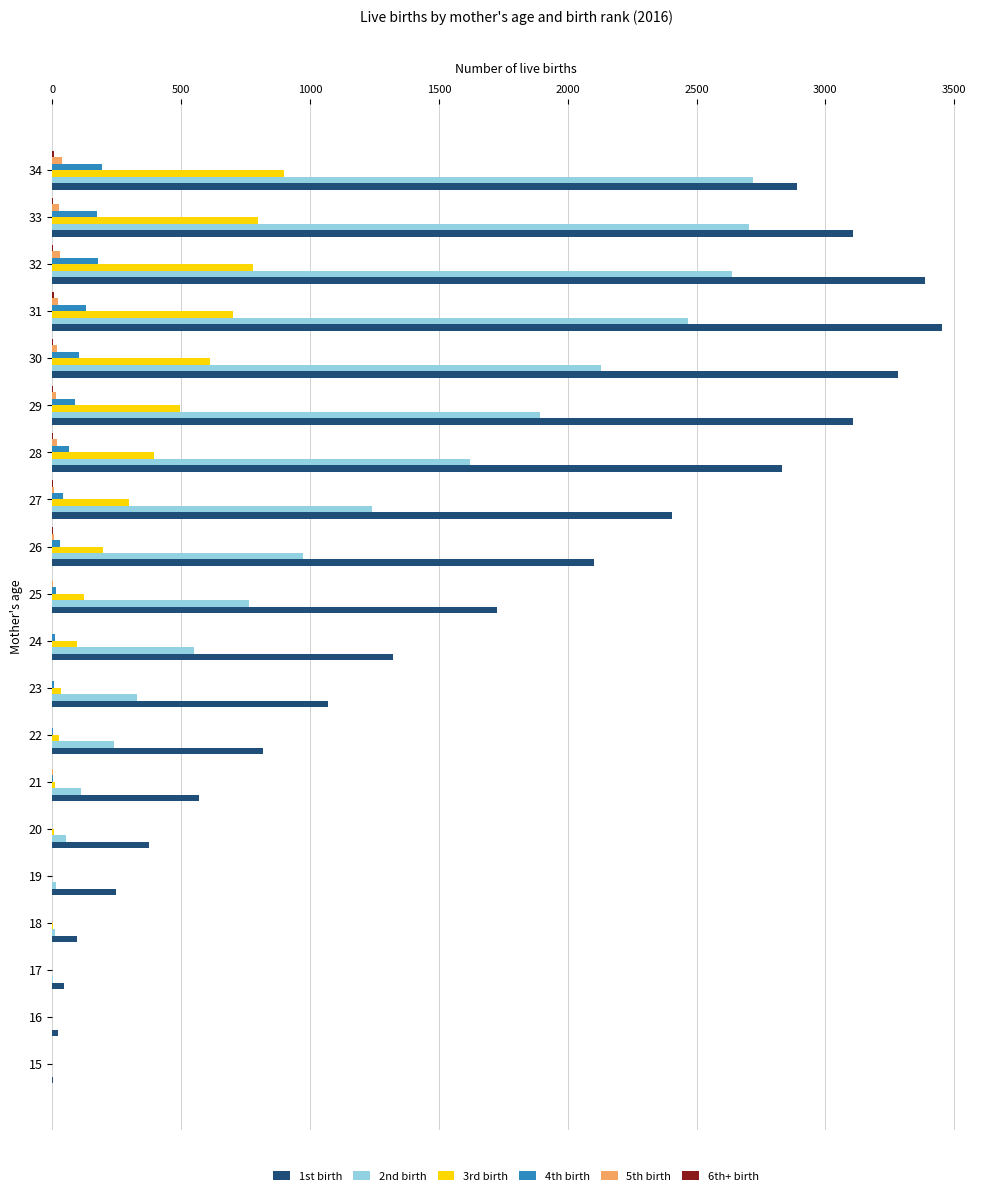

What is the maximum value shown in the chart?

3451